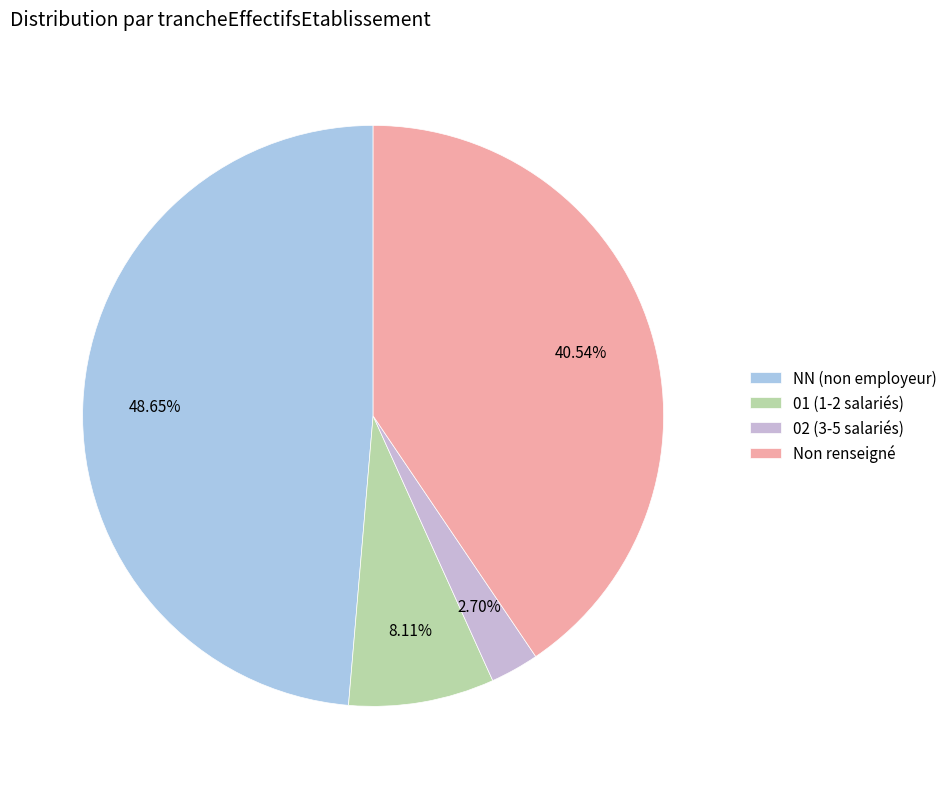

To the nearest percent, what is the difference between the largest and smallest slice percentages?

46%